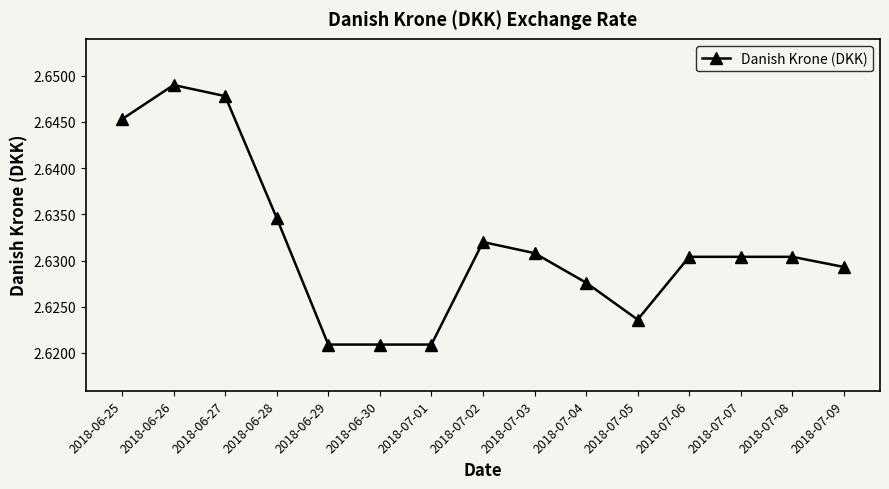

What is the label of the 2nd point from the left?

2018-06-26